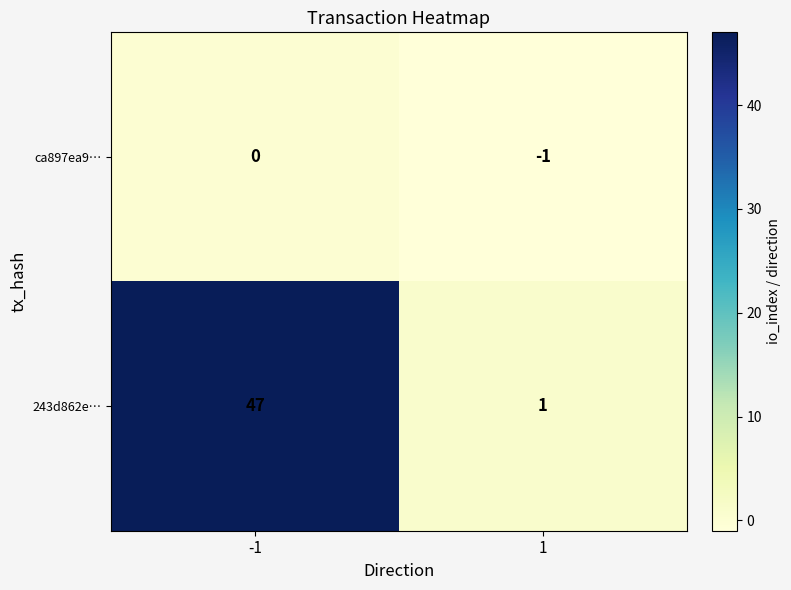

What is the sum of the 243d862e… values at 1 and -1?

48